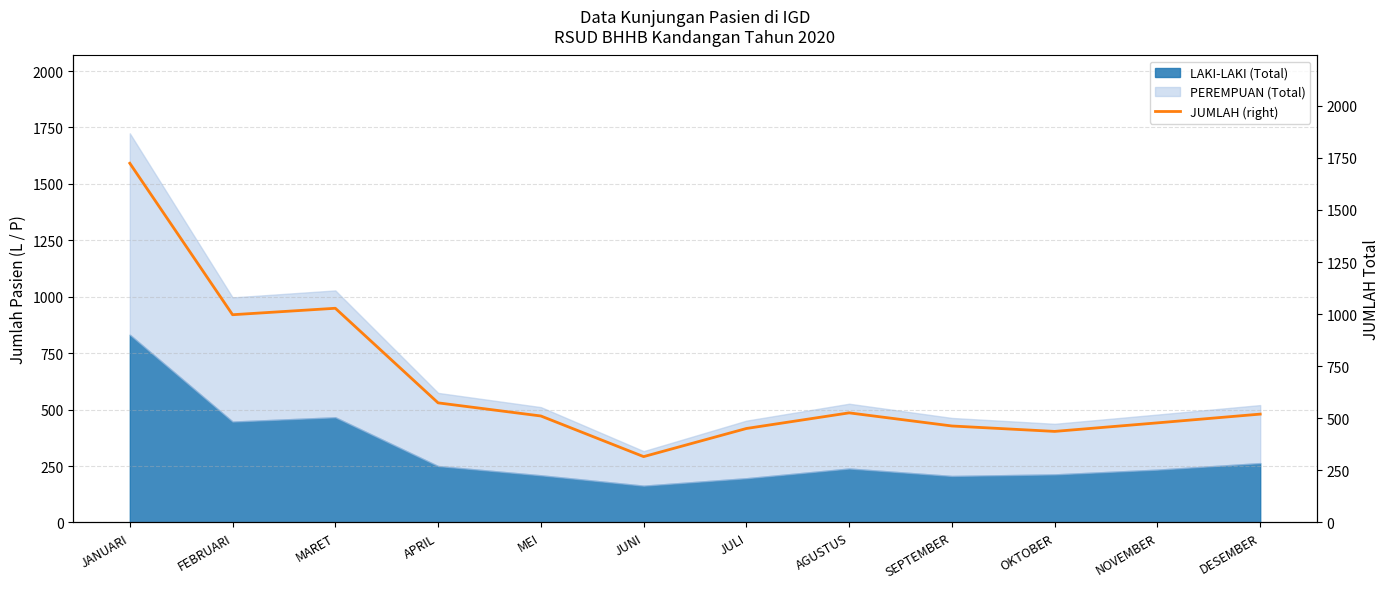

Reading left to right, list all the values displayed in this chart.

1724	997	1028	574	511	316	451	526	463	437	478	520